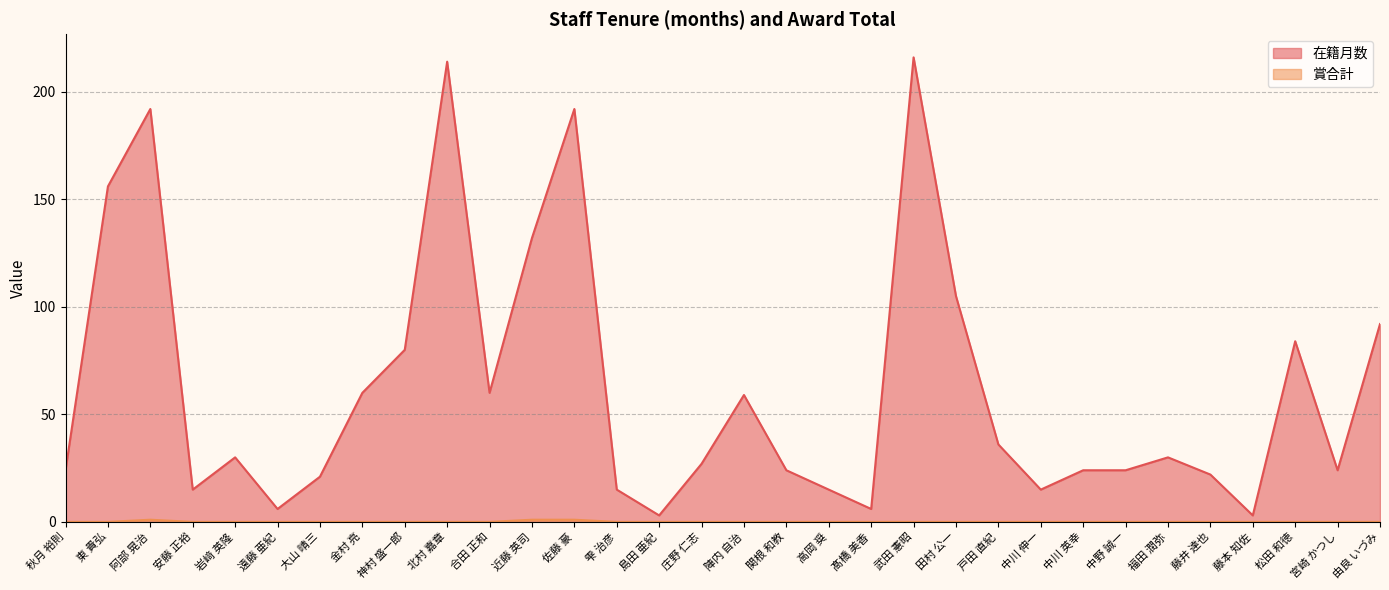

Is it true that 賞合計 equals 1 at 雫 治彦?

False